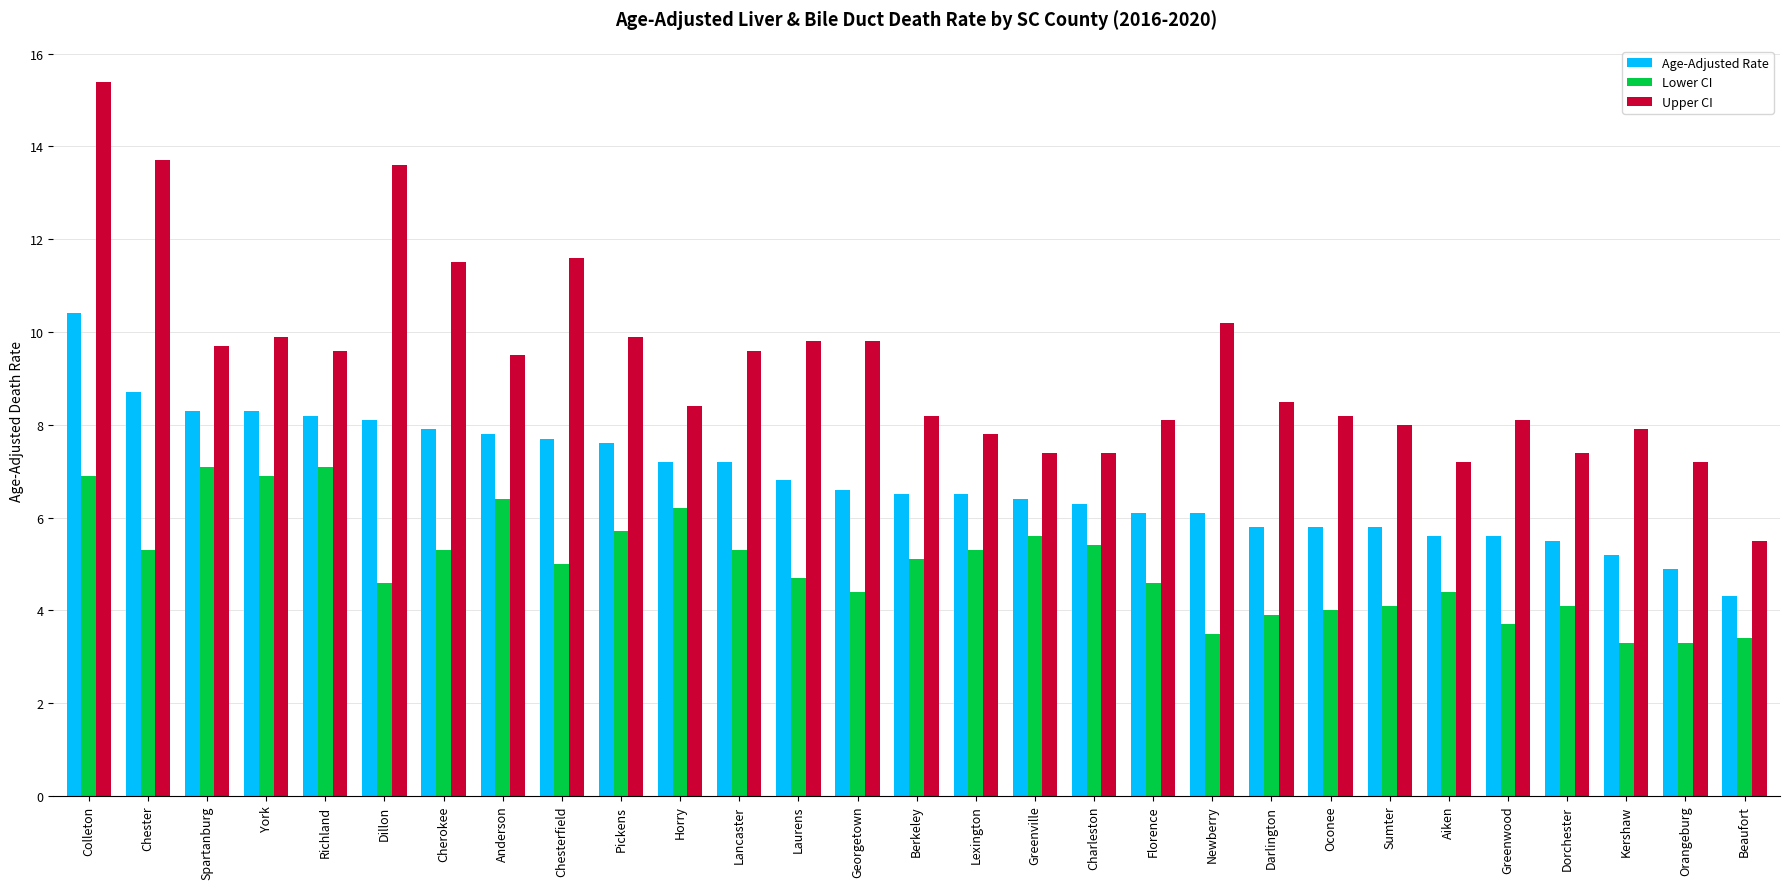

What is the difference between the maximum and minimum values in the Upper CI series?

9.9